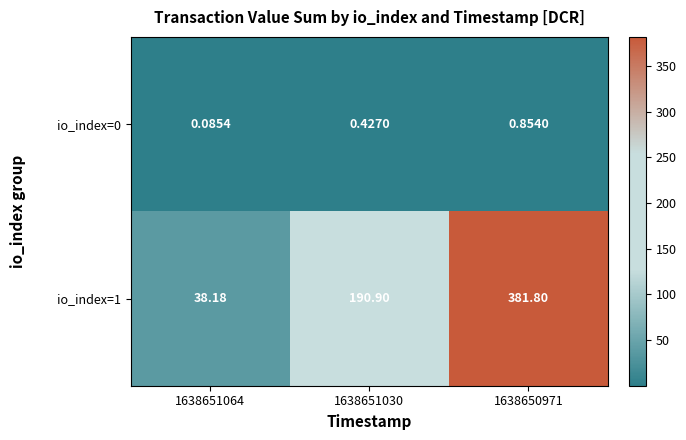

Rank the categories by io_index=0 value from highest to lowest.

1638650971, 1638651030, 1638651064